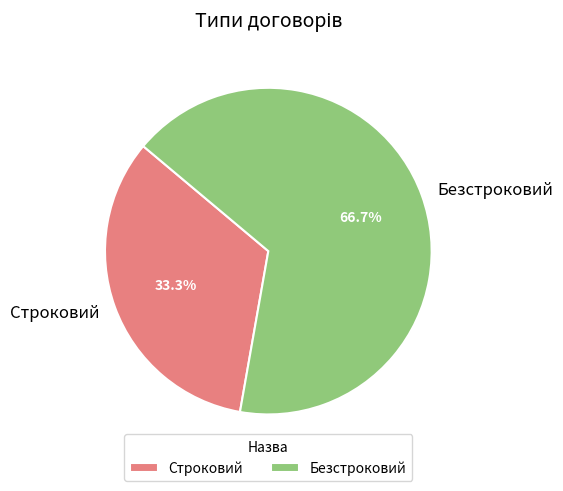

What percentage do Строковий and Безстроковий together represent?

100.0%